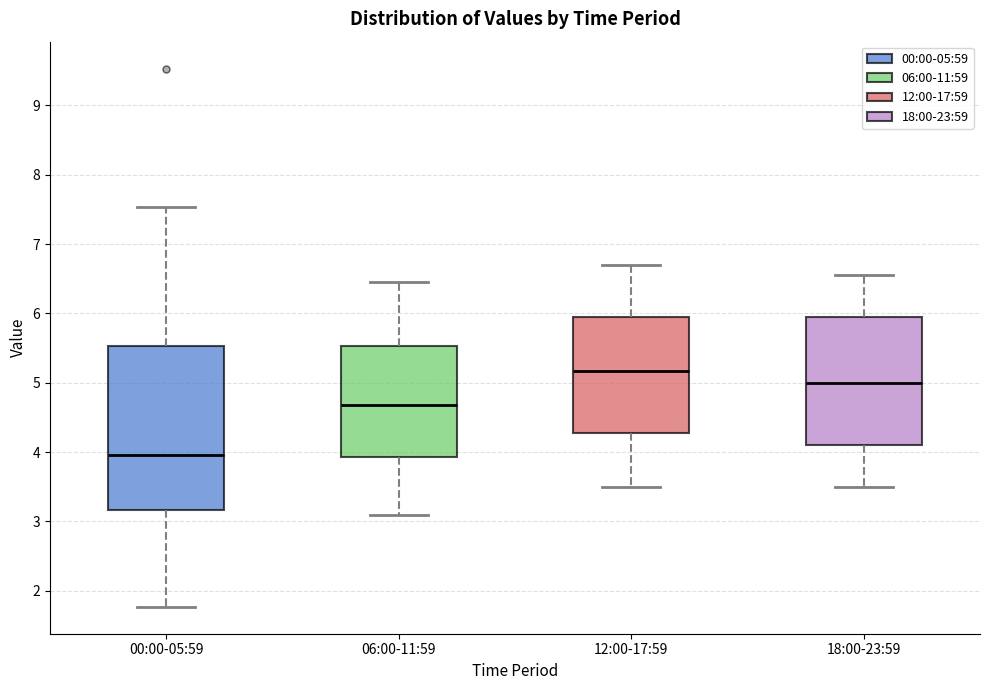

Reading left to right, transcribe this box plot: for each box, give where its median line is, the range the box spans, and where its two whiskers end, as read against the y-axis. The values are not printed on the chart, so give them approximately, as read against the axis.

00:00-05:59: median 4.0, box 3.2 to 5.5, whiskers 1.8 to 7.5
06:00-11:59: median 4.7, box 3.9 to 5.5, whiskers 3.1 to 6.5
12:00-17:59: median 5.2, box 4.3 to 6.0, whiskers 3.5 to 6.7
18:00-23:59: median 5.0, box 4.1 to 6.0, whiskers 3.5 to 6.6